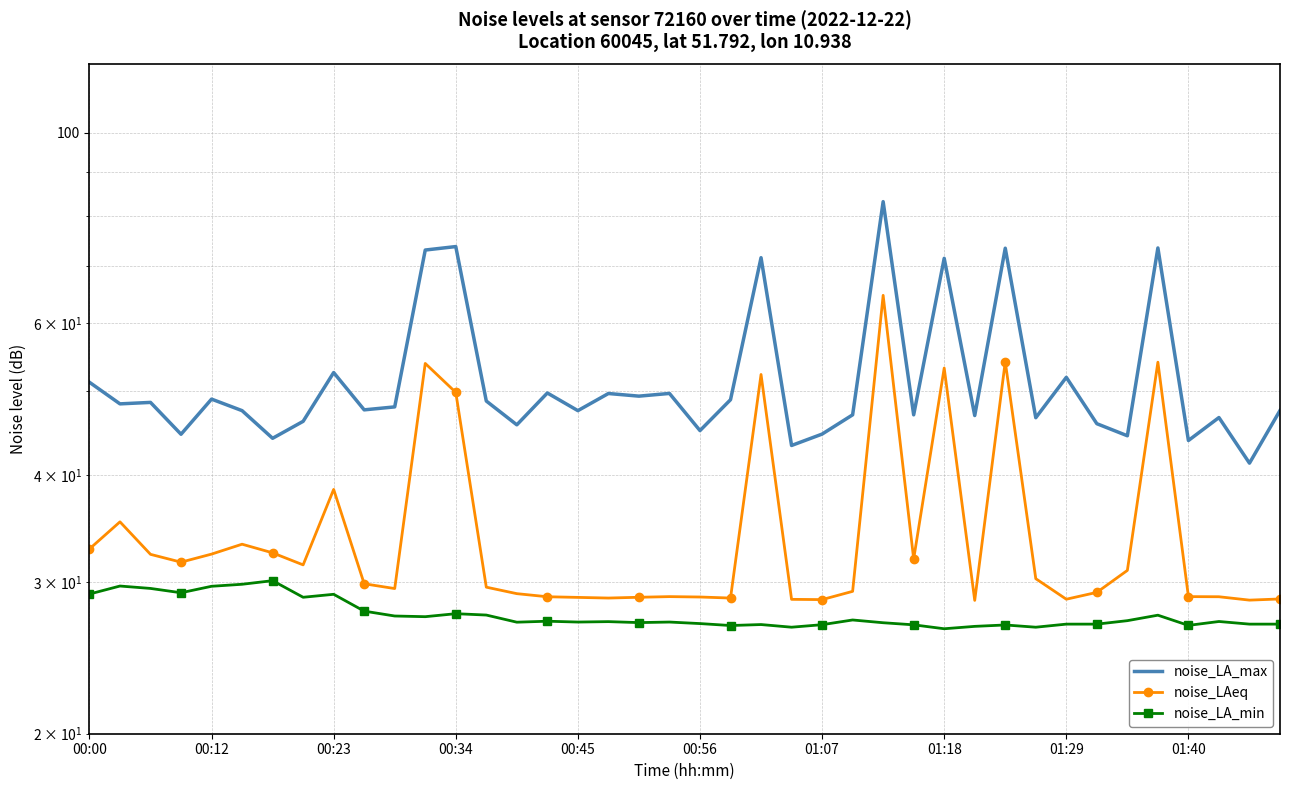

True or false: noise_LA_max and noise_LAeq intersect in this chart.

False